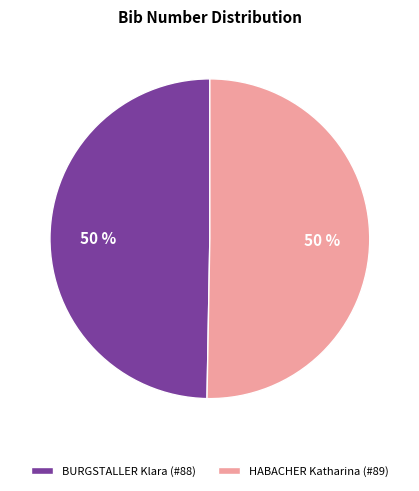

How many segments does this pie chart have?

2